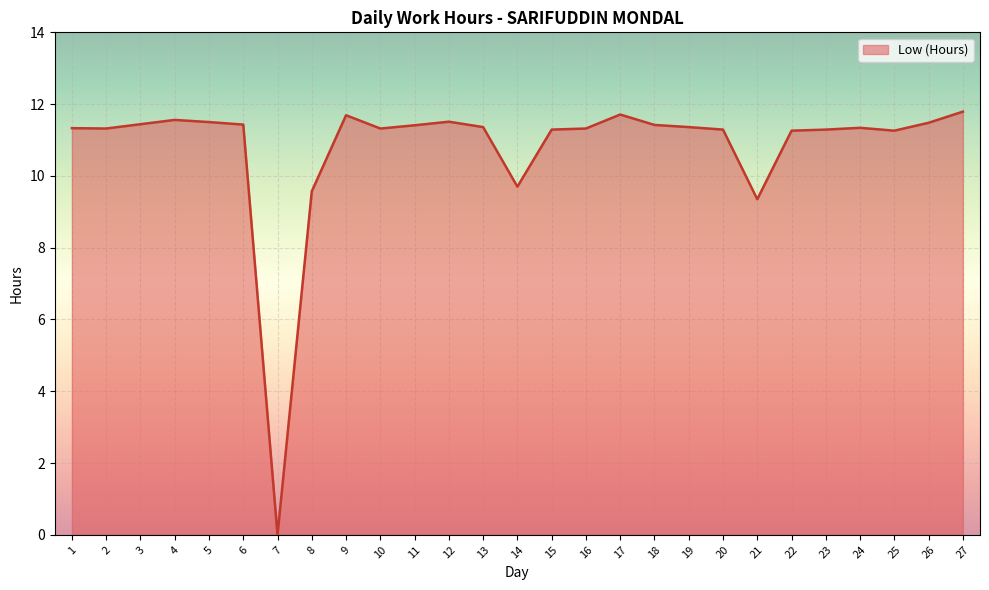

Approximately how many times larger is the value at 26 compared to 16?

1.0